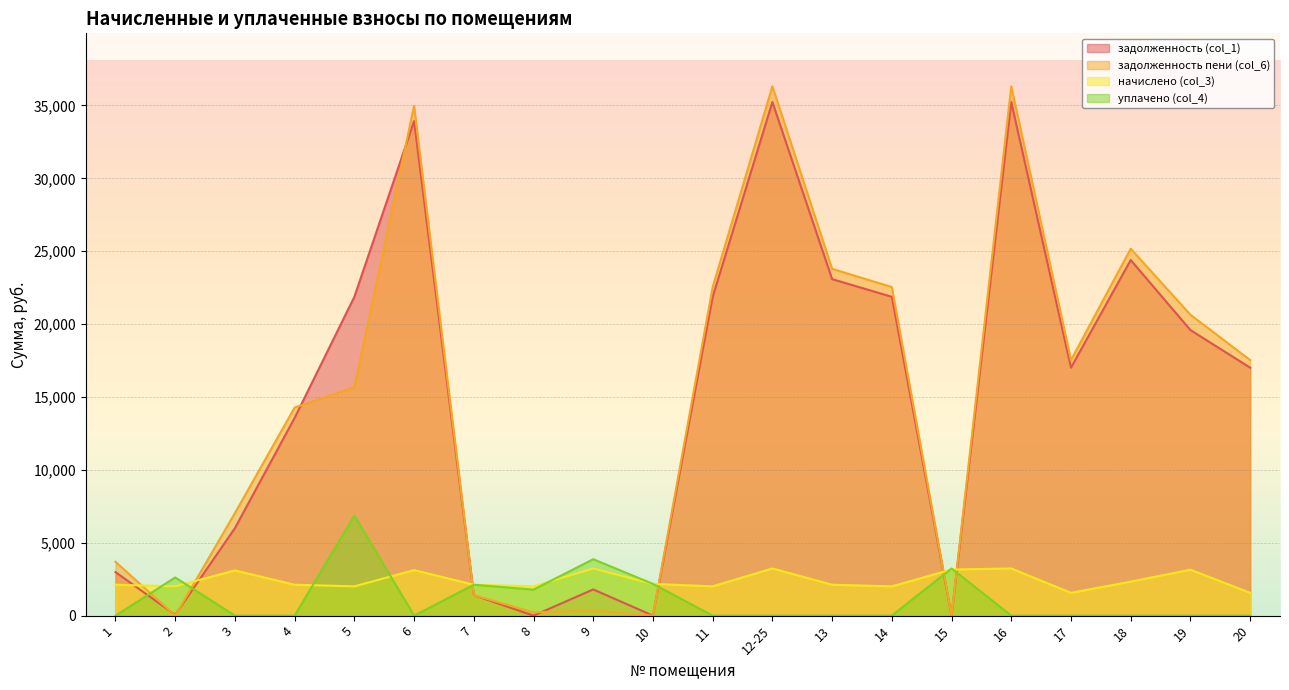

Between which two adjacent categories do задолженность (col_1) and задолженность пени (col_6) first intersect?

1 and 2